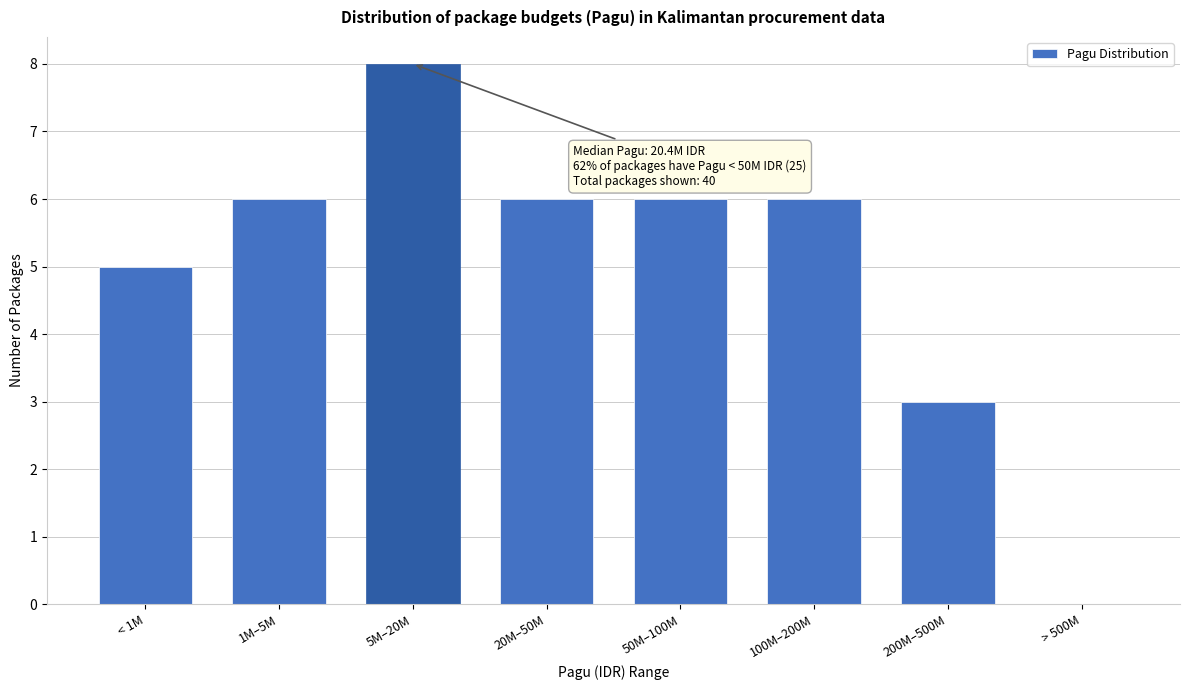

Reading right to left, transcribe all the data shown in this chart.

> 500M=0	200M–500M=3	100M–200M=6	50M–100M=6	20M–50M=6	5M–20M=8	1M–5M=6	< 1M=5